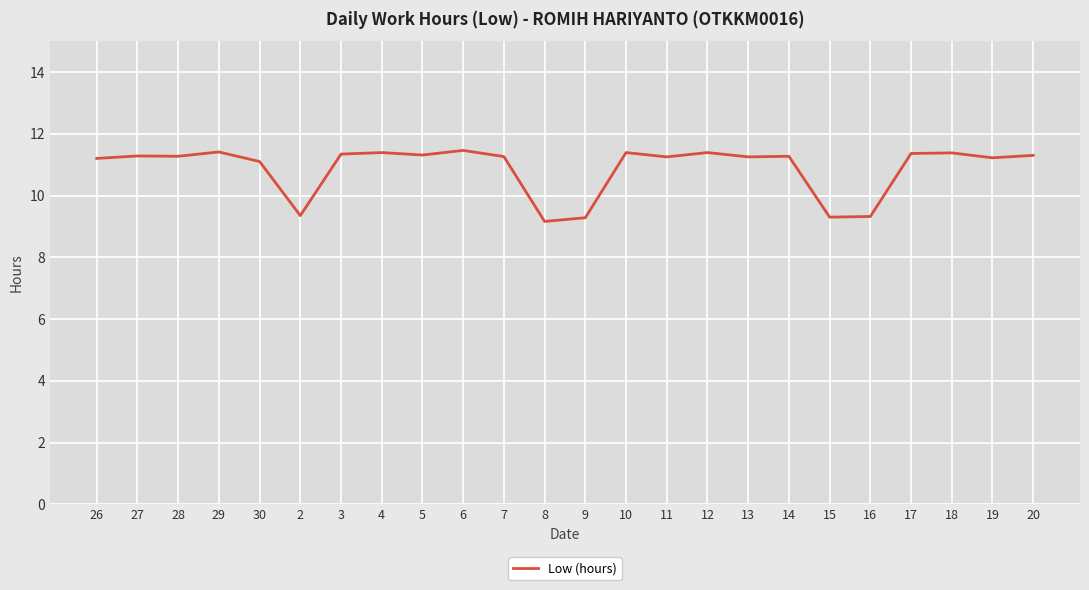

What is the label of the 3rd point from the left?

28